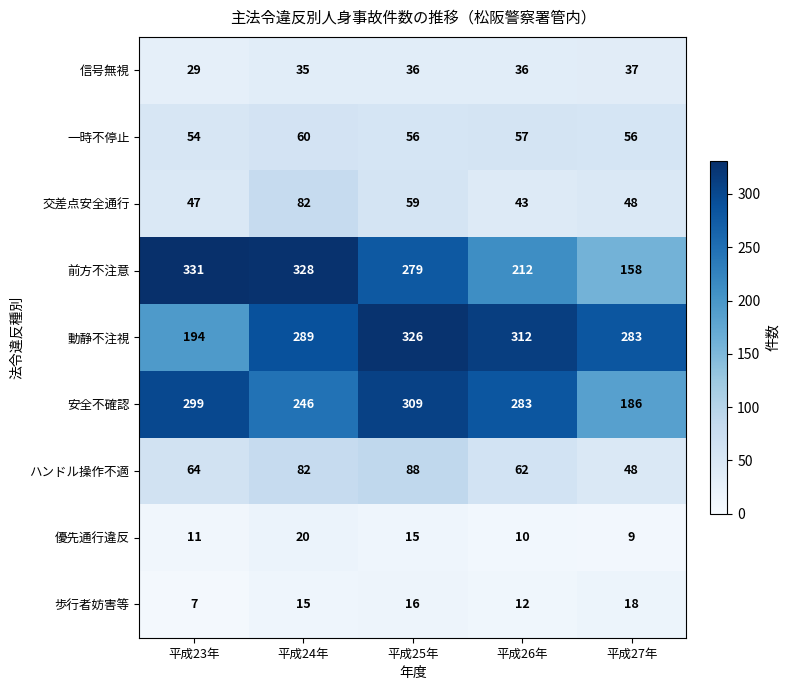

What is the difference between the 一時不停止 values at 平成24年 and 平成25年?

4